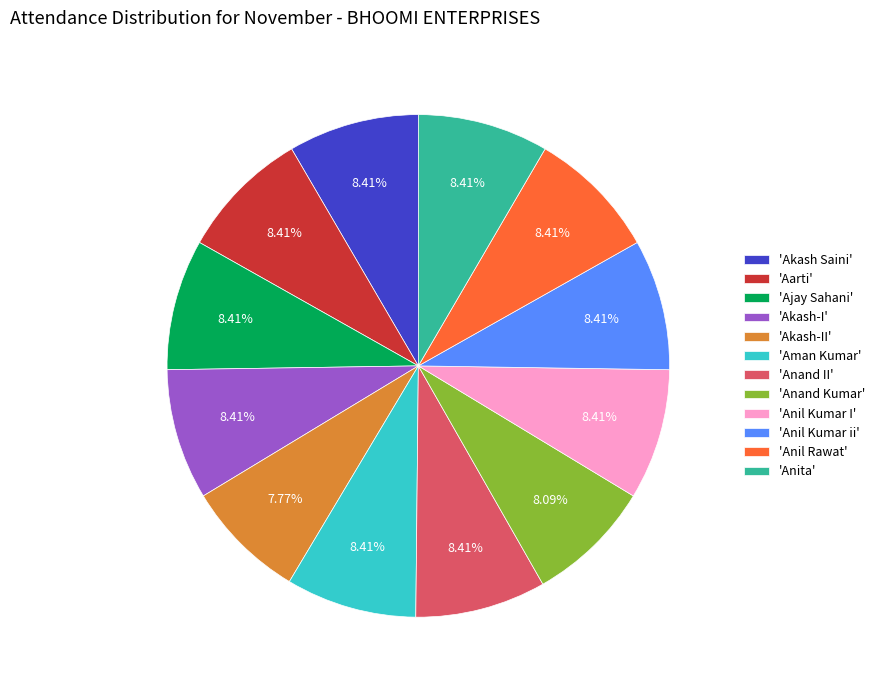

Count the number of slices in the pie.

12